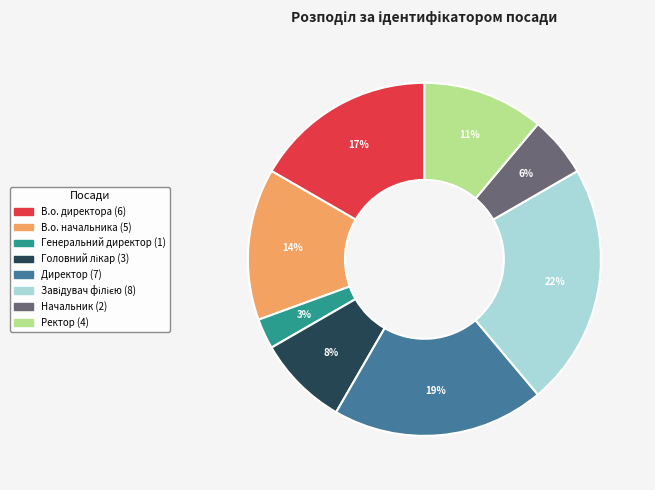

How many segments does this pie chart have?

8